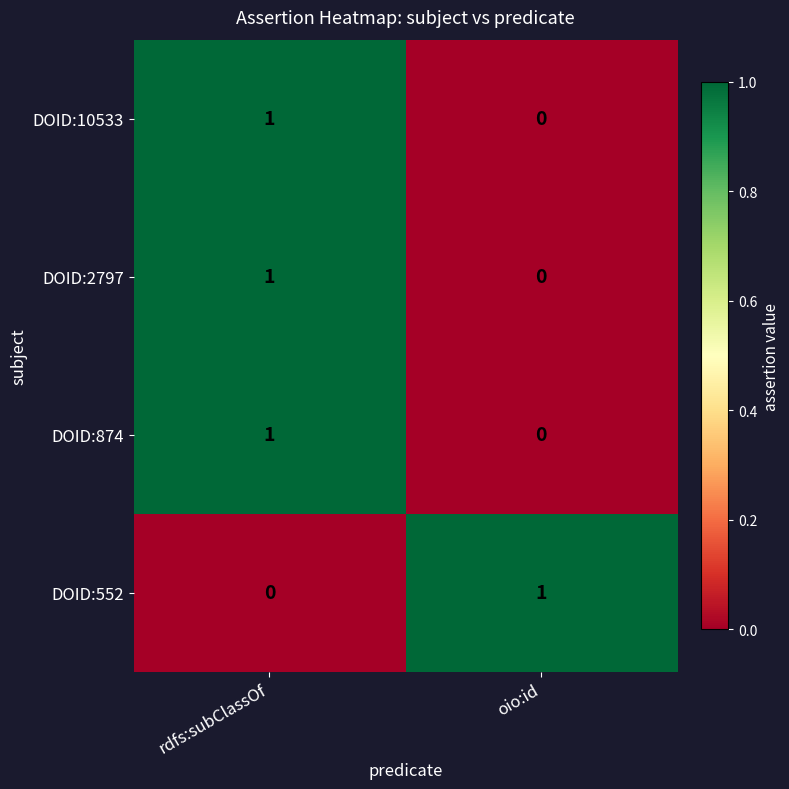

What is the difference between the highest and lowest values at oio:id?

1